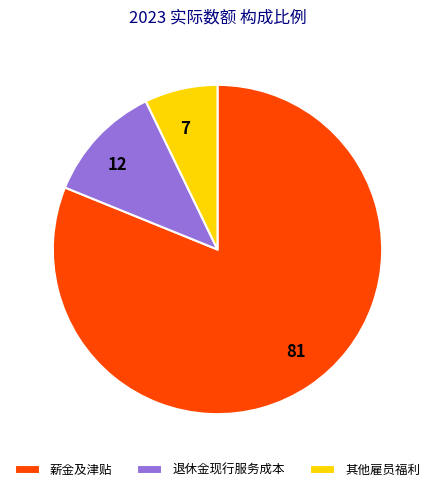

What is the ratio of the value at 81 to the value at 7?

11.3